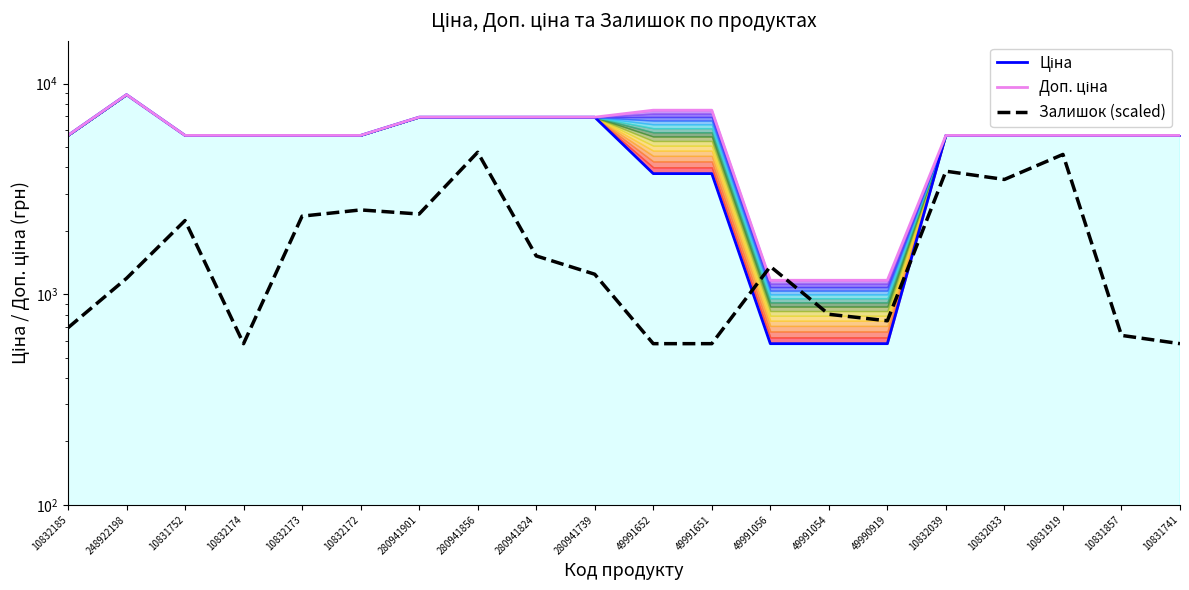

What is the sum of the Залишок (scaled) values at 49990919 and 49991056?

2103.0